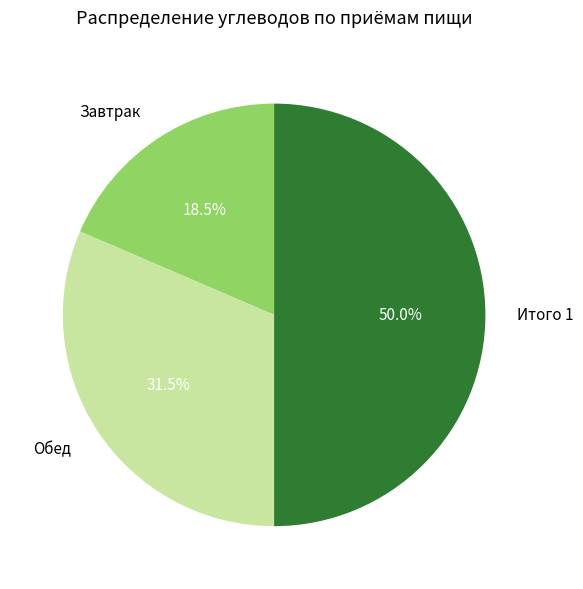

Is Завтрак the majority of the pie?

No